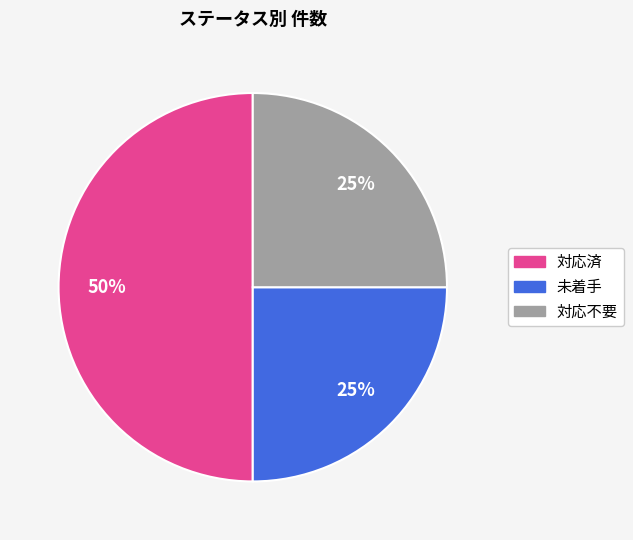

How many slices are in this pie chart?

3